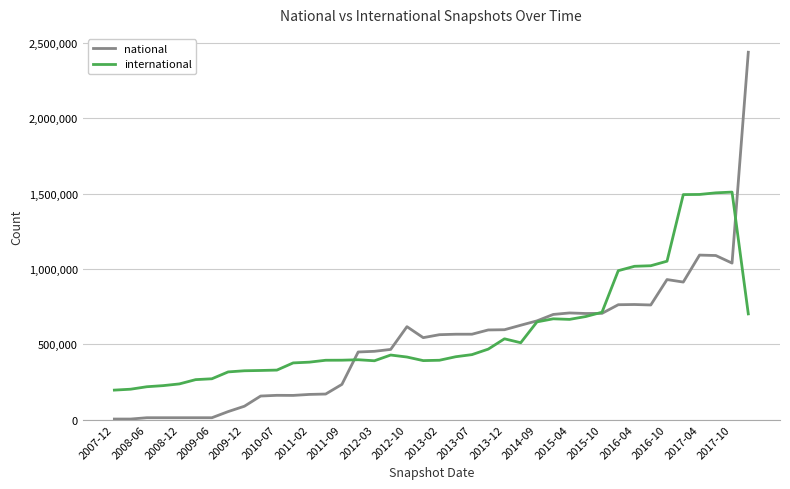

After their last crossing, which series has the higher values: international or national?

national